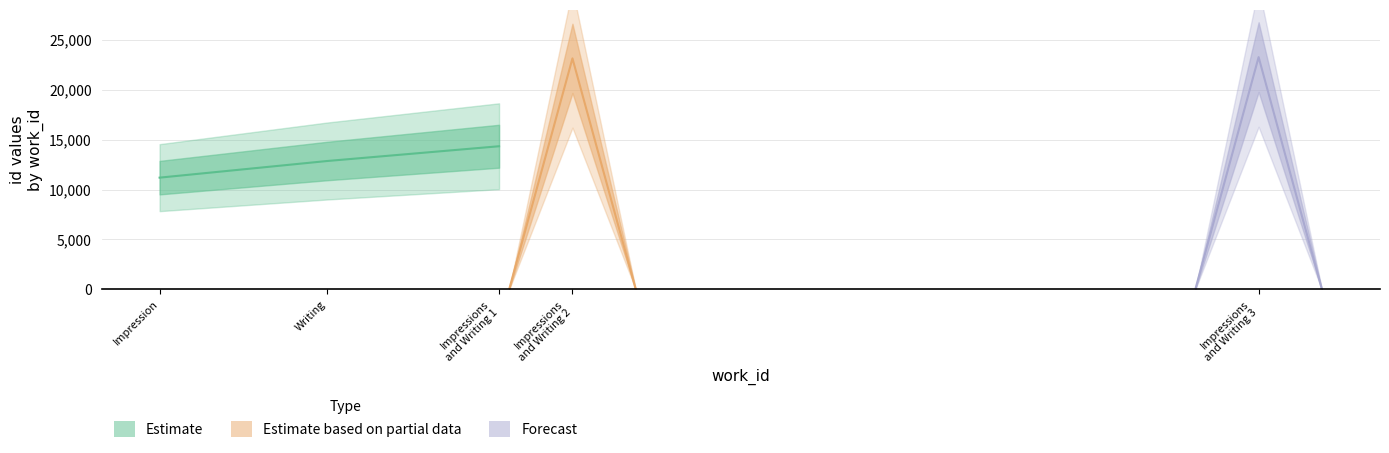

What is the value of the Estimate based on partial data point at the 2nd from the left?

23150